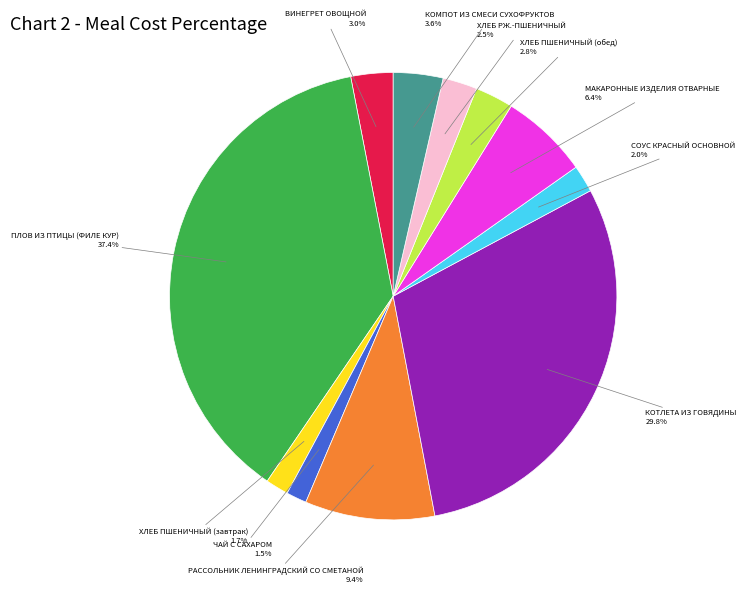

How many slices are in this pie chart?

11